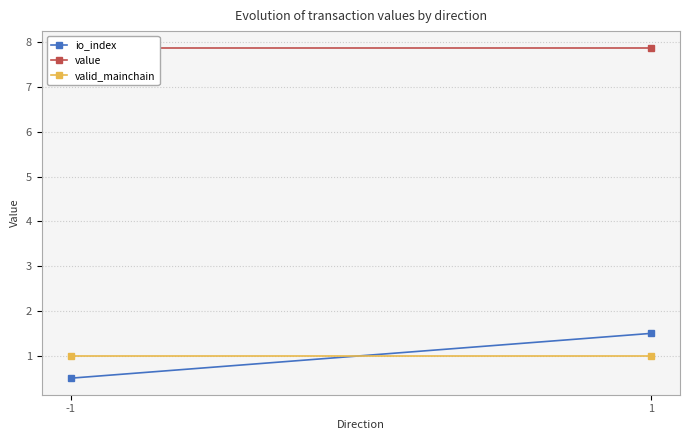

At which category is the sum across all series the highest?

1